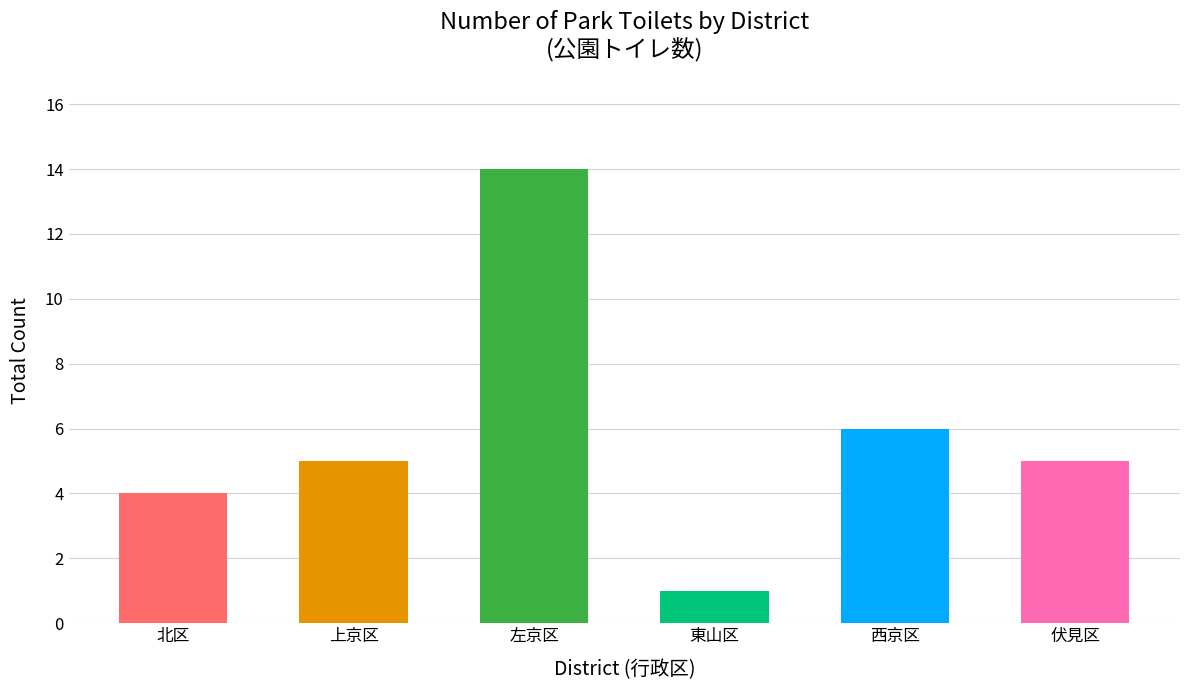

What is the label of the 2nd bar from the left?

上京区